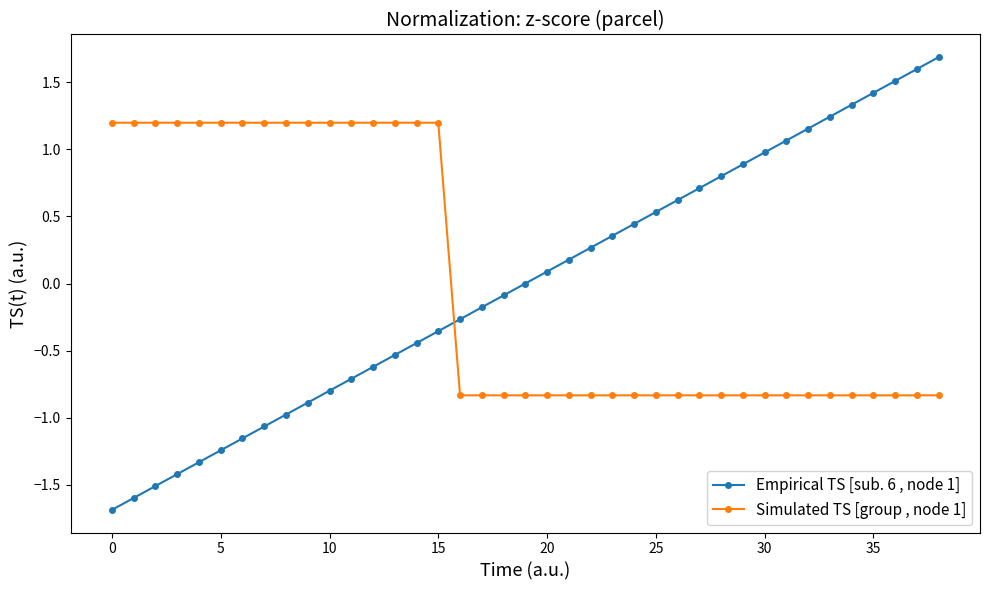

What is the highest value of the Empirical TS [sub. 6 , node 1] series?

1.7